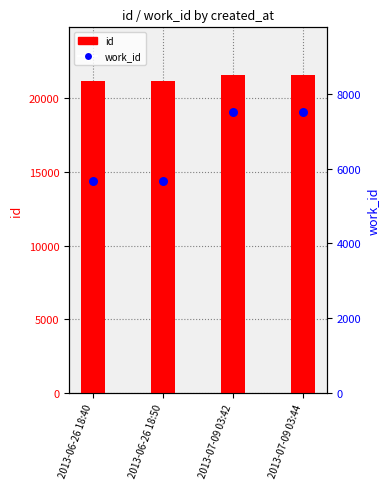

What are all the series names shown in the legend?

id, work_id